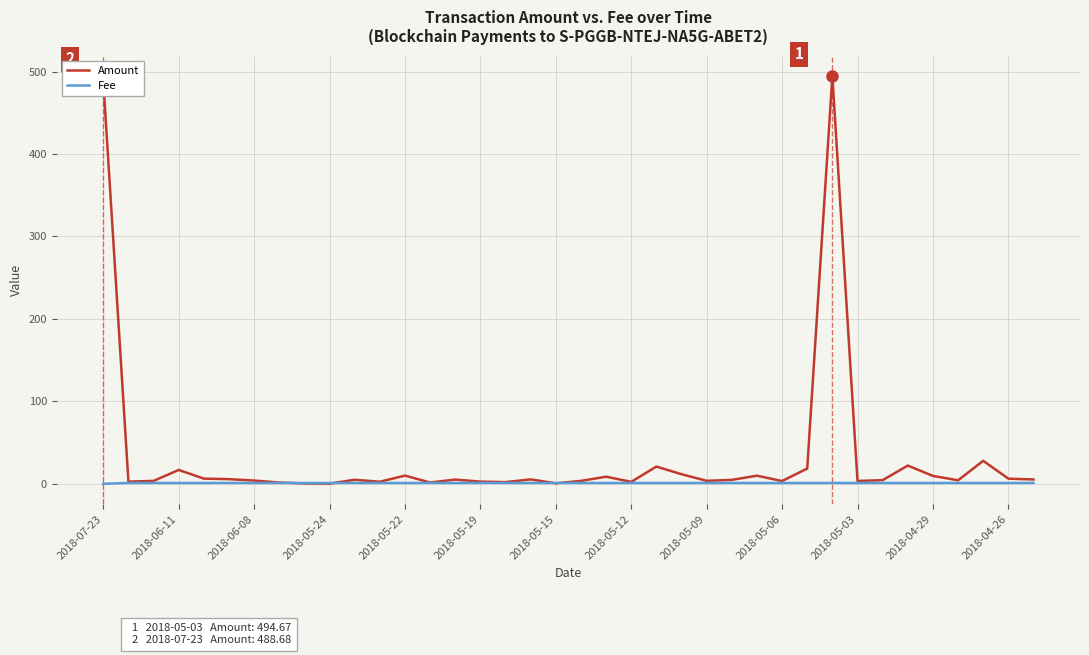

Rank the series by their maximum value, from lowest to highest.

Fee, Amount